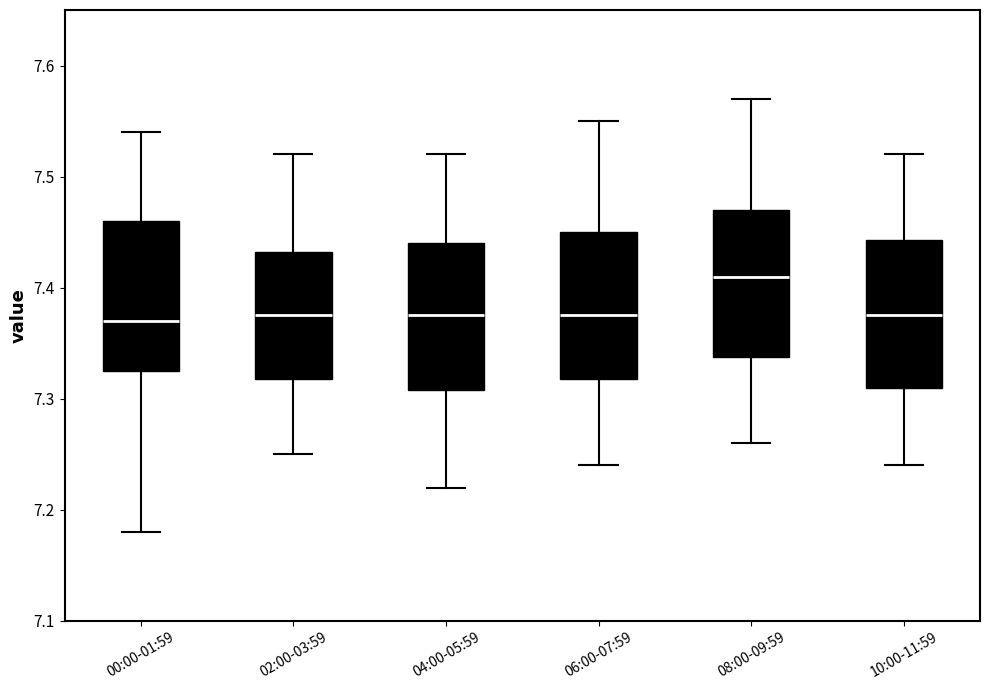

Where does the upper whisker of the box for 02:00-03:59 end on the y-axis? The values are not printed on the chart, so give them approximately, as read against the axis.

7.52